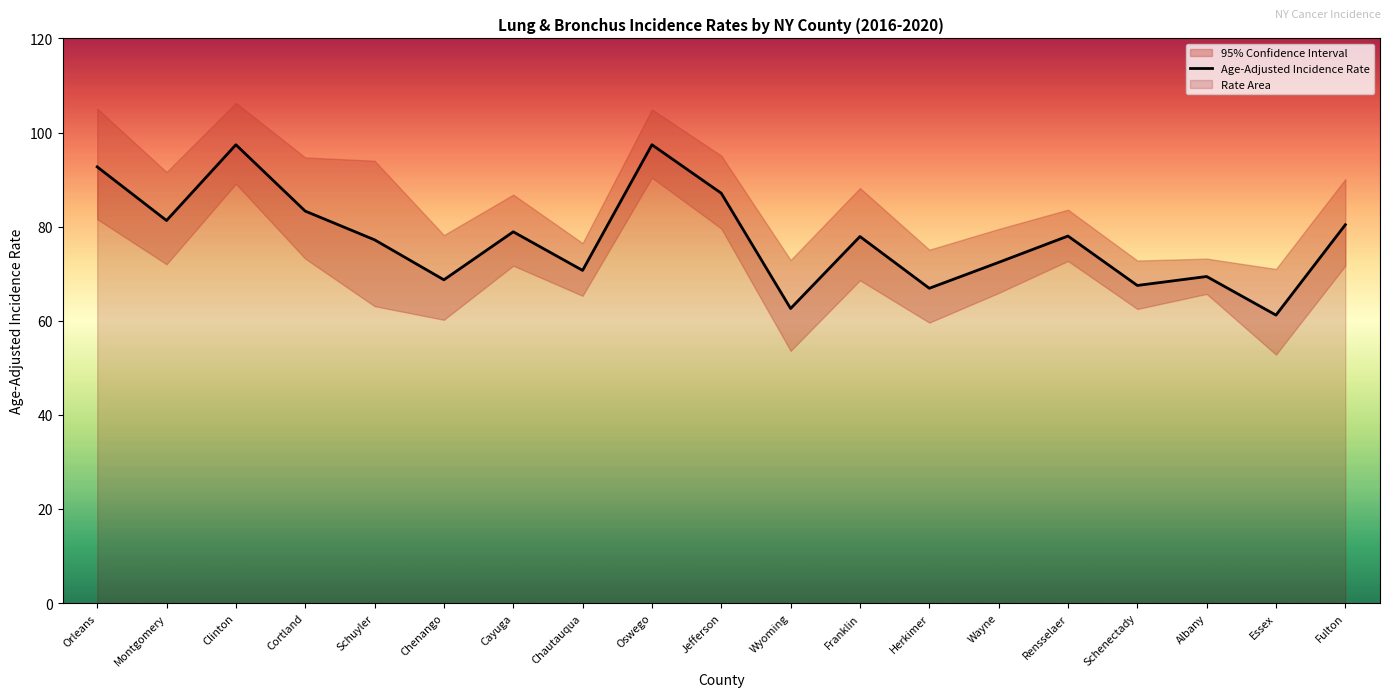

Is it true that the value at Chautauqua is 70.7?

True